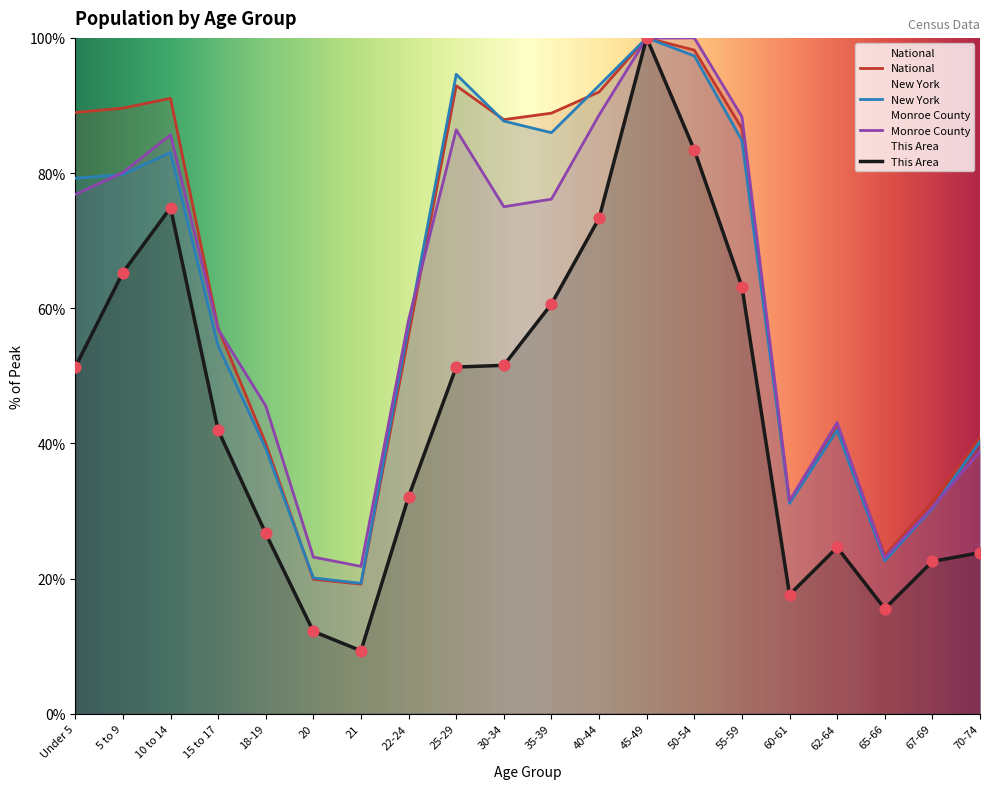

Is the value of Monroe County at 35-39 greater than the value of New York at Under 5?

No